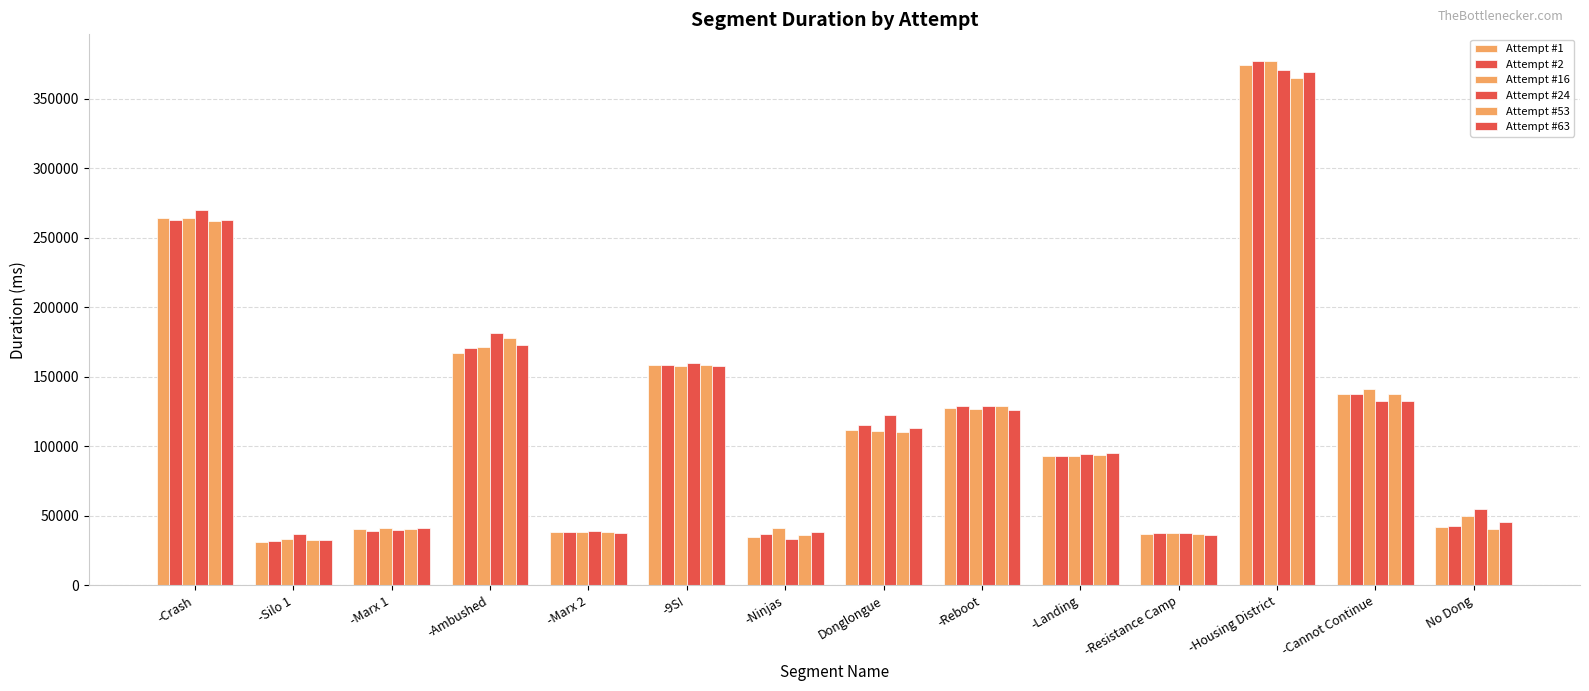

Reading left to right, list all the values displayed in this chart.

Attempt #1: -Crash=264495	-Silo 1=31358	-Marx 1=40733	-Ambushed=167444	-Marx 2=38431	-9S!=158331	-Ninjas=34644	Donglongue=111593	-Reboot=127484	-Landing=93128	-Resistance Camp=36844	-Housing District=374204	-Cannot Continue=137346	No Dong=42074
Attempt #2: -Crash=262761	-Silo 1=32171	-Marx 1=39316	-Ambushed=171004	-Marx 2=38368	-9S!=158535	-Ninjas=36747	Donglongue=115360	-Reboot=128741	-Landing=92884	-Resistance Camp=37896	-Housing District=377403	-Cannot Continue=137657	No Dong=42707
Attempt #16: -Crash=264076	-Silo 1=33261	-Marx 1=41457	-Ambushed=171108	-Marx 2=38124	-9S!=157627	-Ninjas=41241	Donglongue=110947	-Reboot=126547	-Landing=92914	-Resistance Camp=38016	-Housing District=377152	-Cannot Continue=141162	No Dong=49775
Attempt #24: -Crash=269716	-Silo 1=36792	-Marx 1=40142	-Ambushed=181516	-Marx 2=39216	-9S!=159832	-Ninjas=33675	Donglongue=122480	-Reboot=128939	-Landing=94314	-Resistance Camp=37686	-Housing District=370620	-Cannot Continue=132366	No Dong=54691
Attempt #53: -Crash=261995	-Silo 1=32432	-Marx 1=40286	-Ambushed=178105	-Marx 2=38500	-9S!=158257	-Ninjas=36459	Donglongue=110507	-Reboot=129156	-Landing=93708	-Resistance Camp=37309	-Housing District=365228	-Cannot Continue=137837	No Dong=40516
Attempt #63: -Crash=262656	-Silo 1=32464	-Marx 1=41408	-Ambushed=172938	-Marx 2=37847	-9S!=157704	-Ninjas=38578	Donglongue=113051	-Reboot=125919	-Landing=95347	-Resistance Camp=36466	-Housing District=369132	-Cannot Continue=132905	No Dong=45968